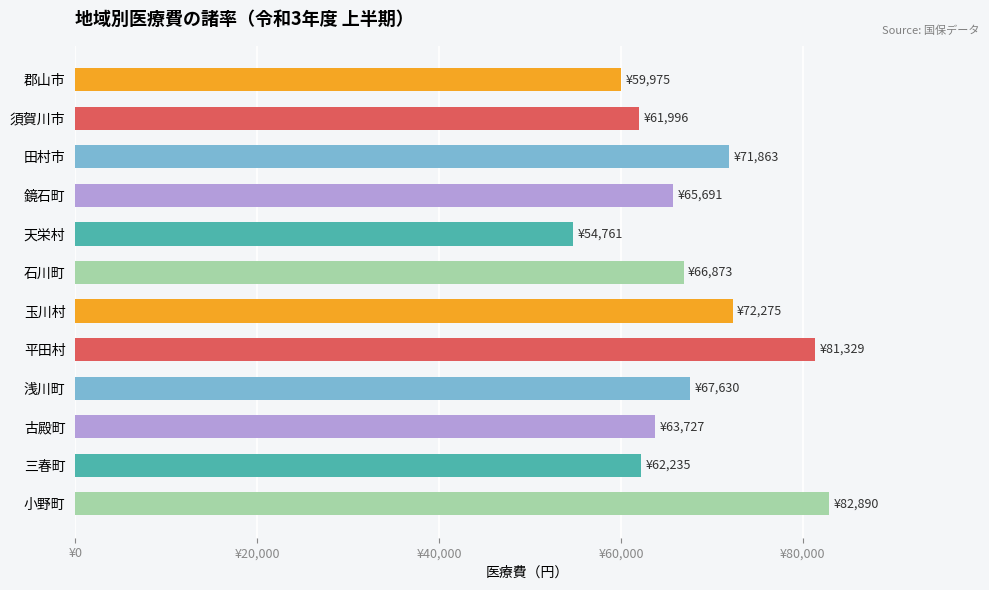

Does the chart contain any negative values?

No